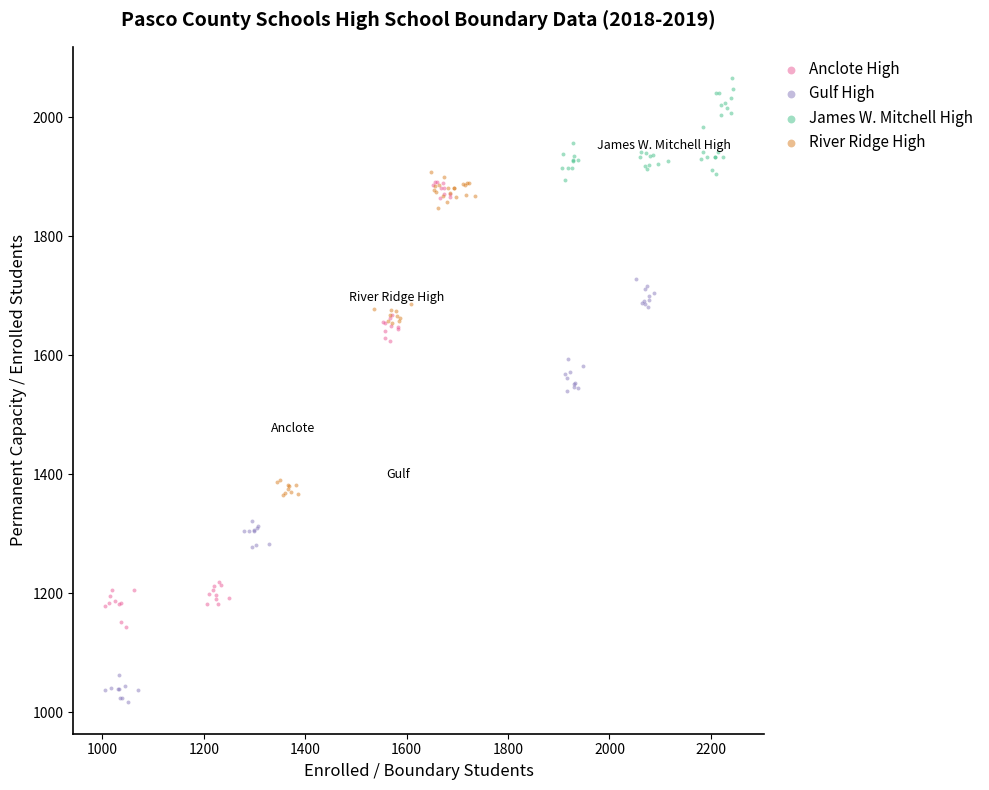

Which series contains the highest Y value?

James W. Mitchell High